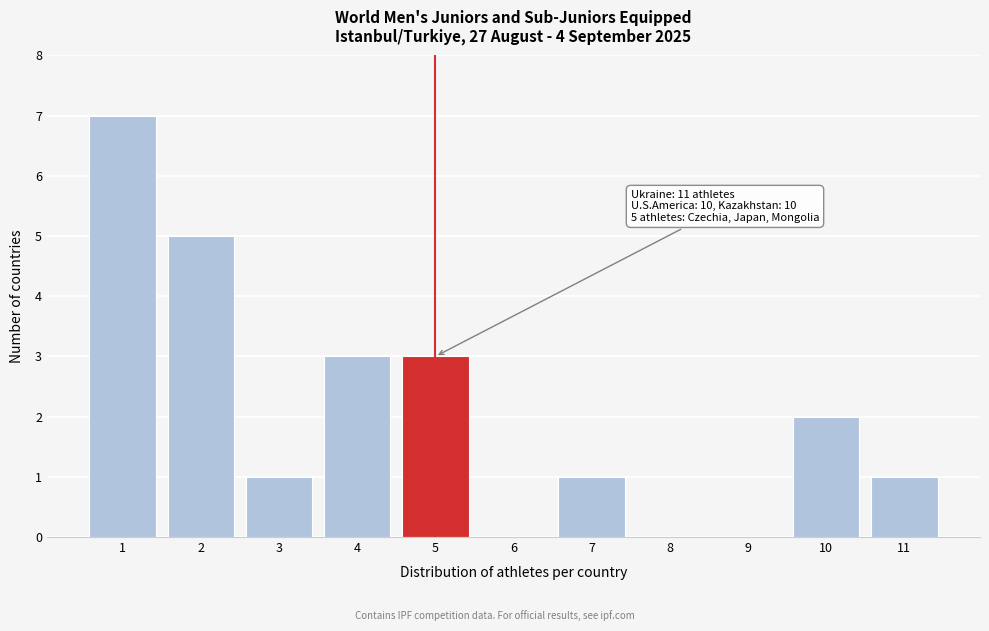

Which range on the x-axis has the tallest bar?

0.5 to 1.5